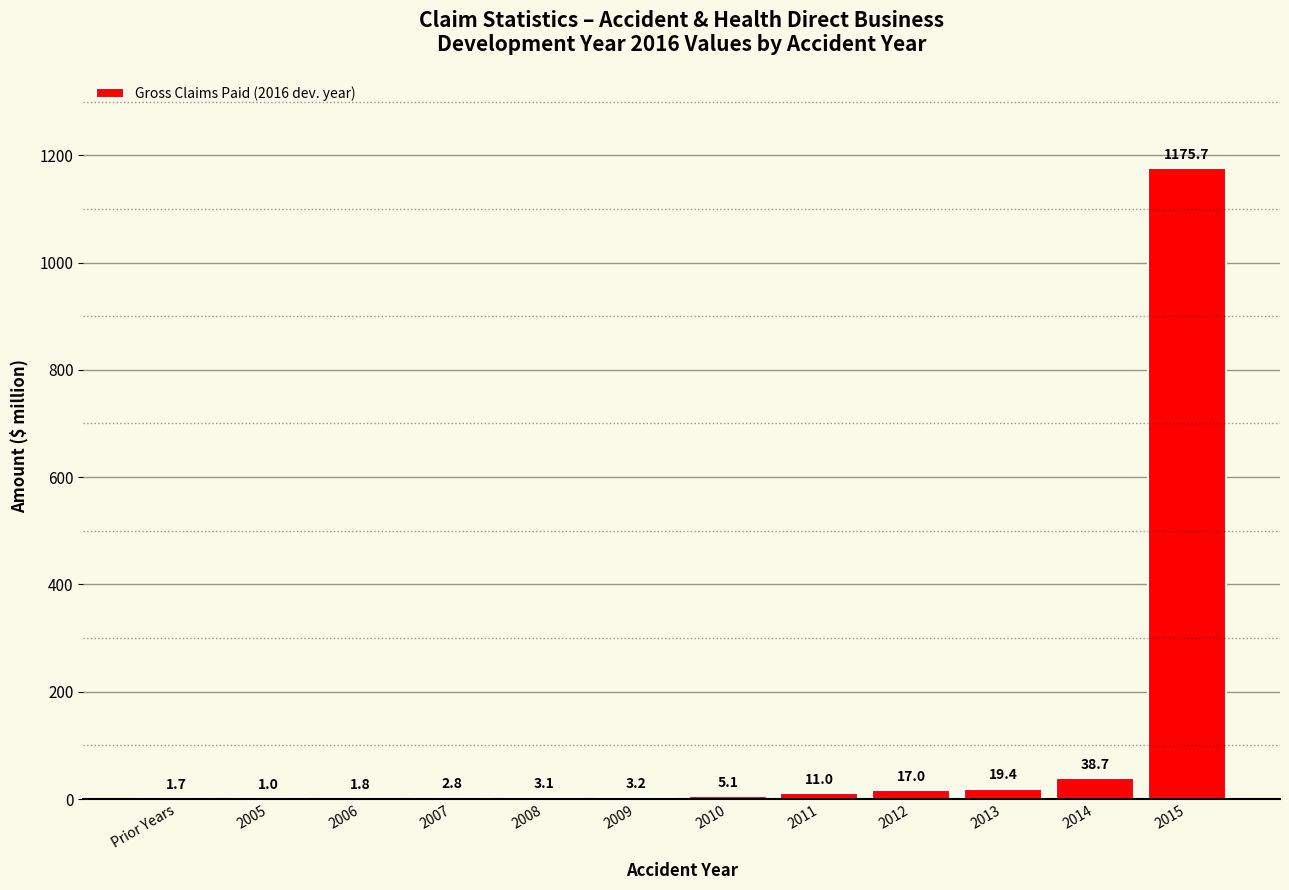

Between 2014 and 2008, which is larger?

2014